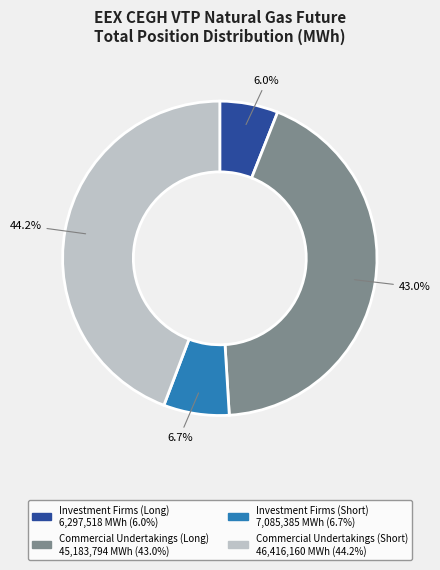

Is there a majority slice in this chart?

No